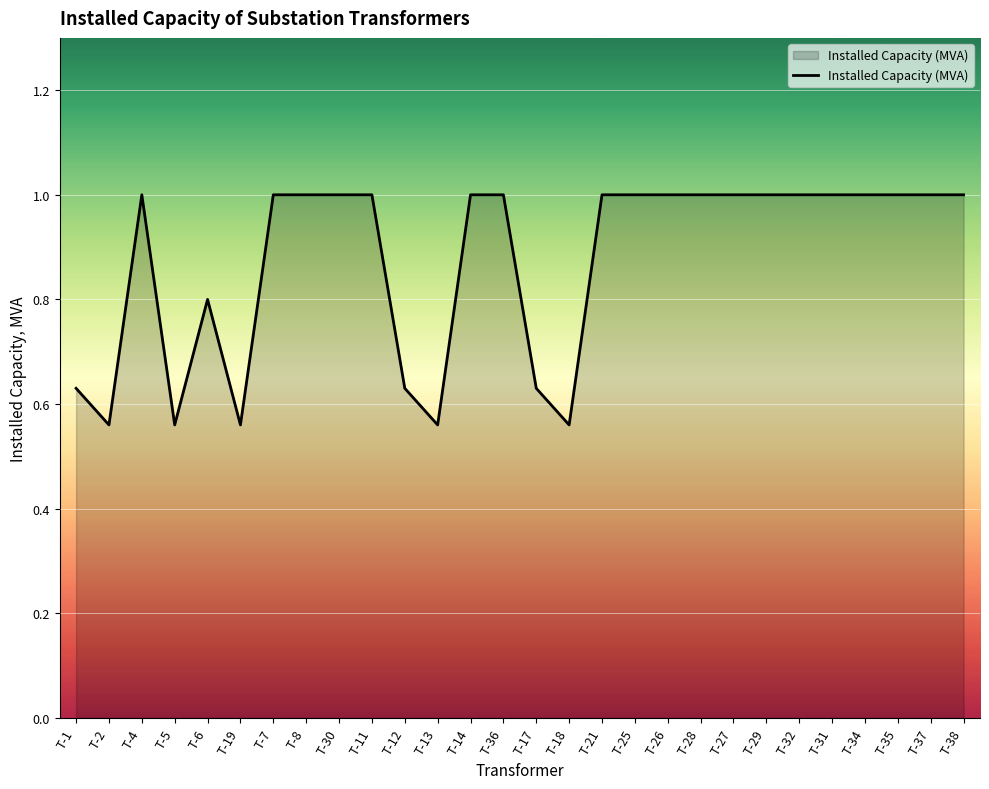

What is the change in value from Т-12 to Т-32?

+0.4